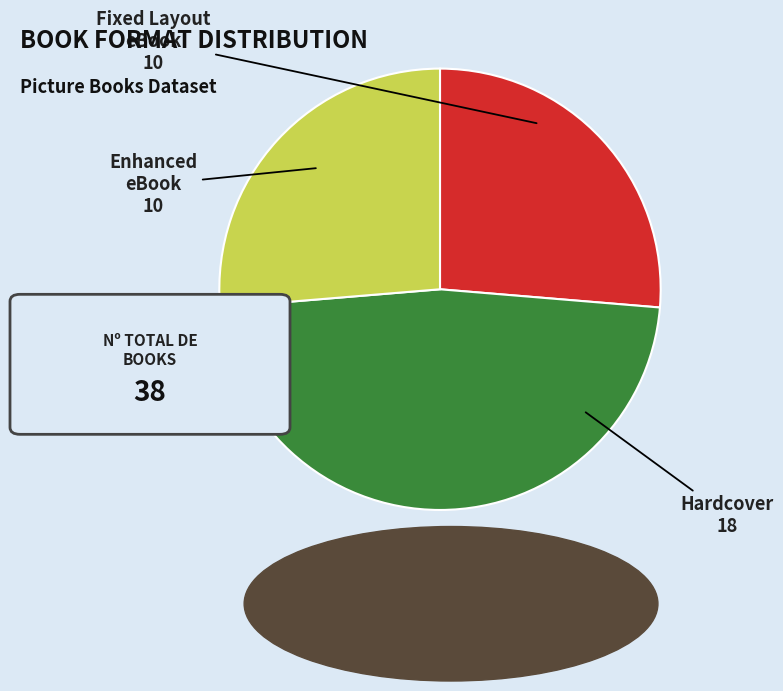

Is there any slice that represents more than half of the pie?

No